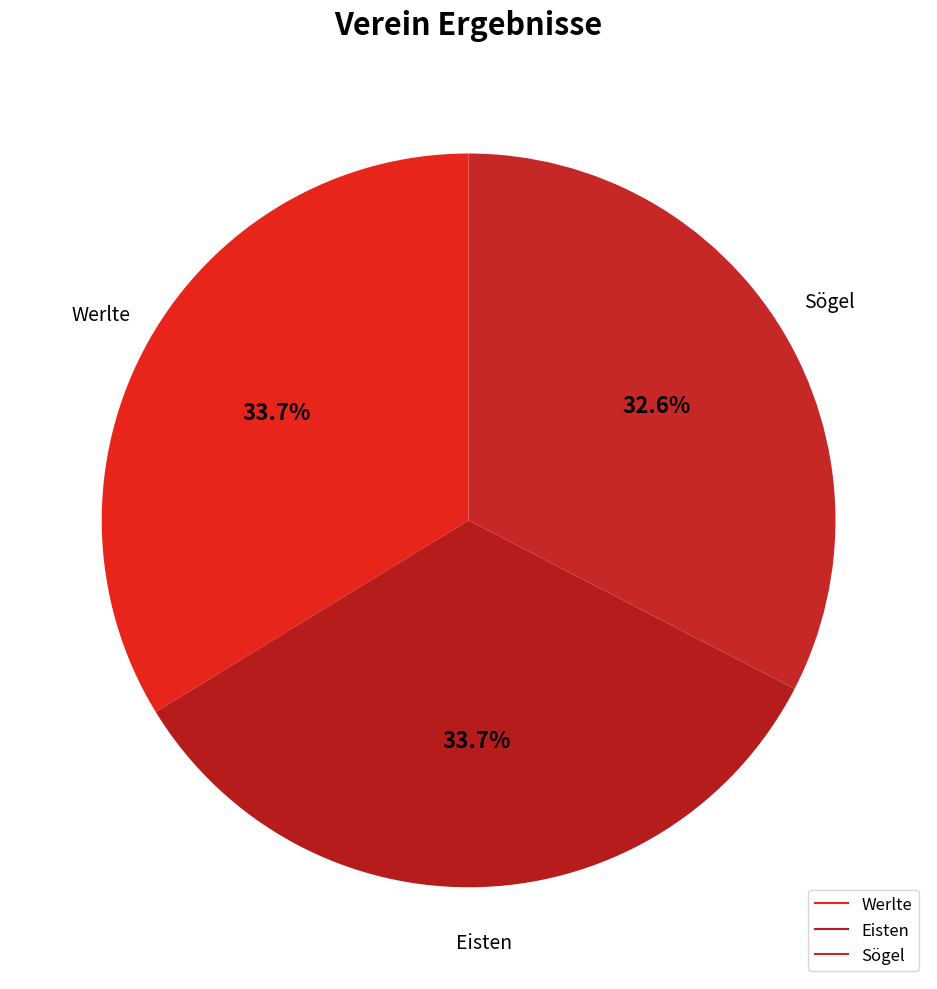

How many slices are in this pie chart?

3